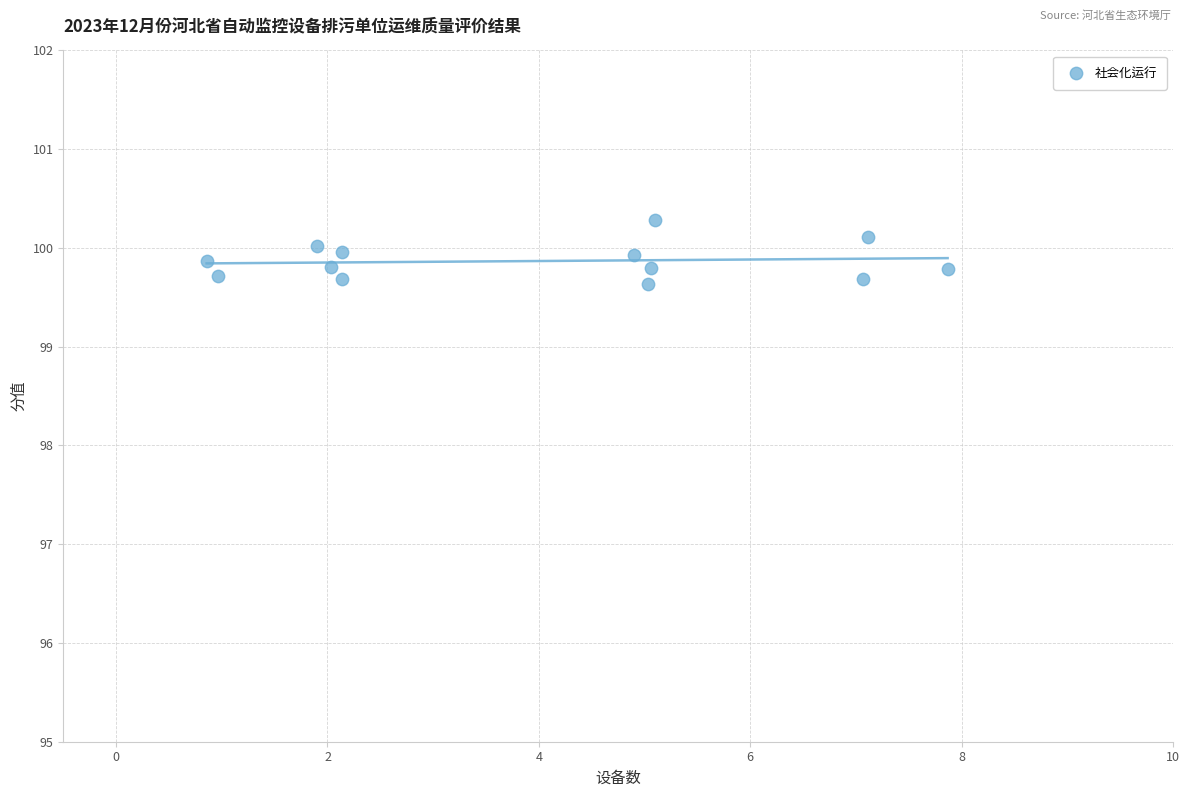

What is the range of Y values (max minus min)?

0.6